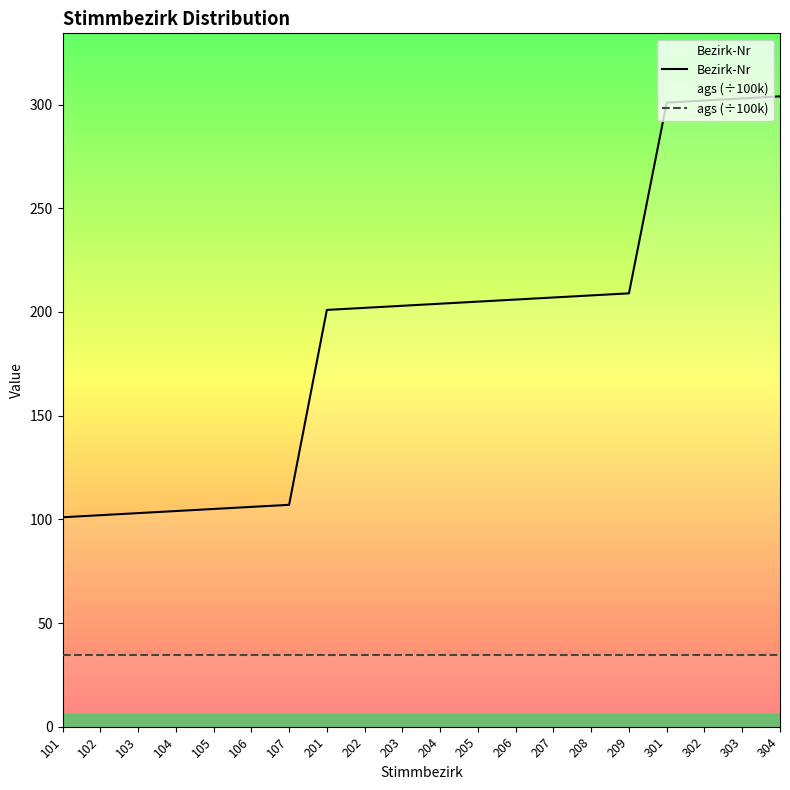

True or false: Bezirk-Nr and ags (÷100k) intersect in this chart.

False